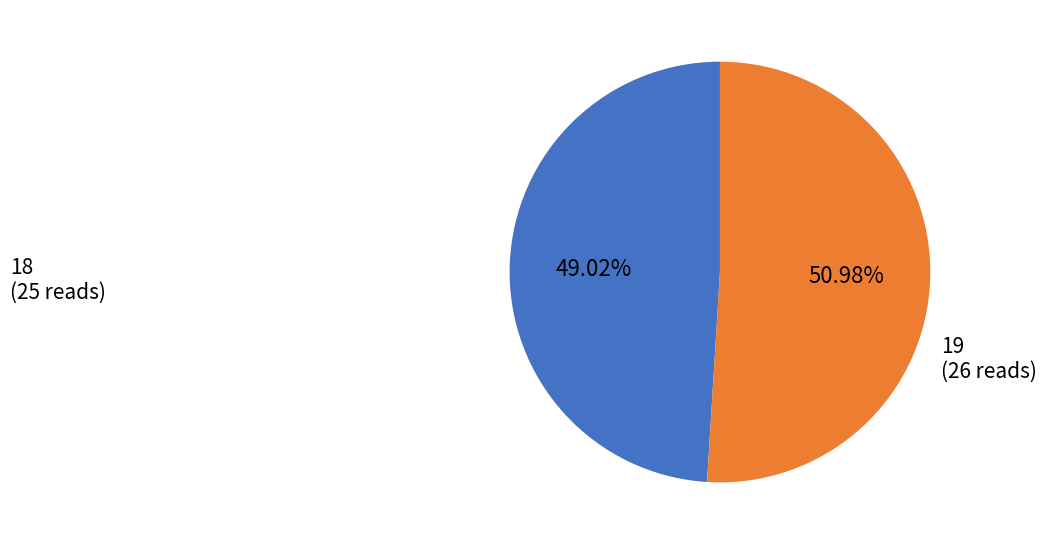

Count the number of slices in the pie.

2